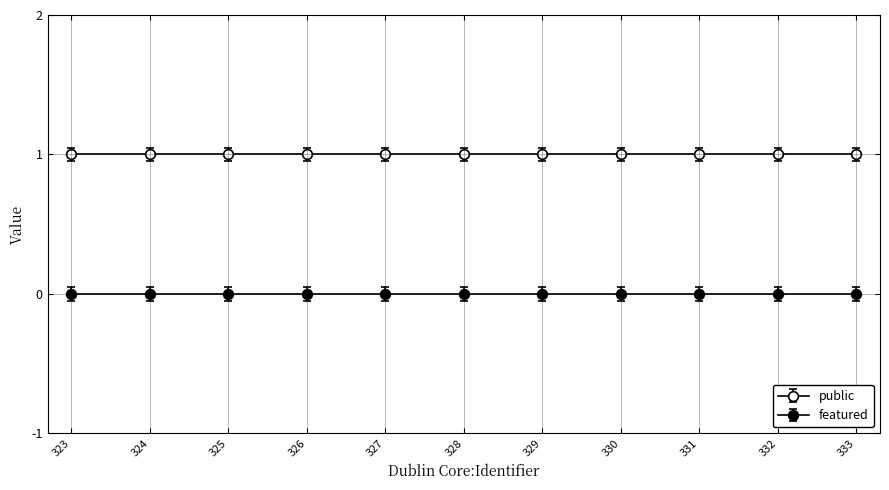

How many lines are shown in the chart?

2